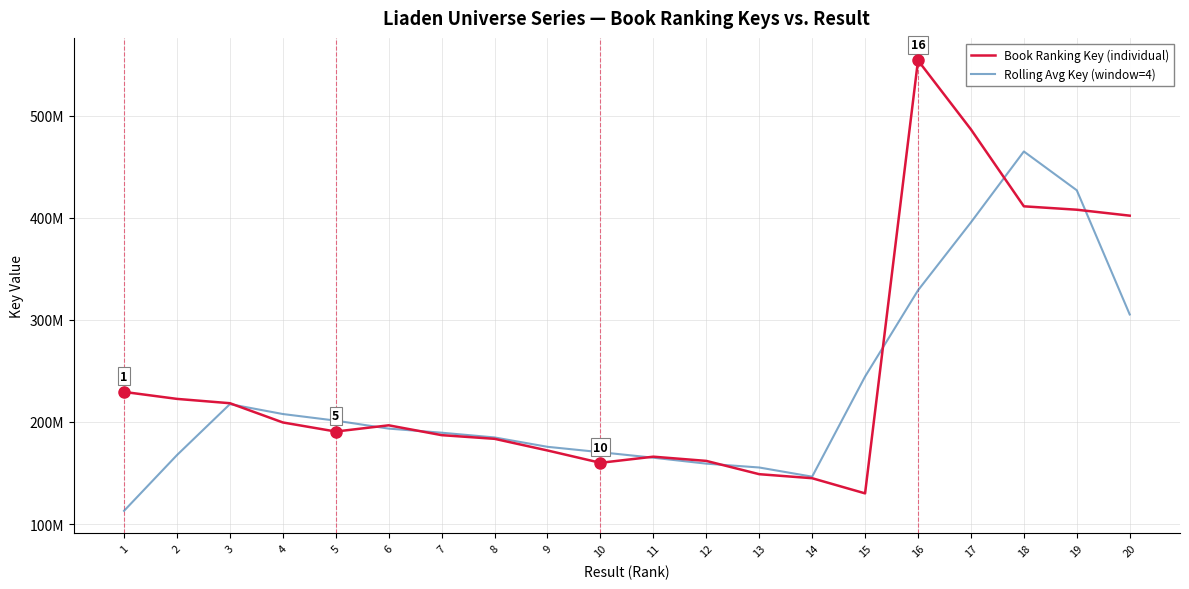

Reading right to left, list all the values displayed in this chart.

Book Ranking Key (individual): 20=402064694.0	19=407884575.0	18=411215627.0	17=486524753.0	16=554098745.0	15=130104659.0	14=144950395.0	13=148894184.0	12=161905092.0	11=166031474.0	10=160037061.0	9=172112793.0	8=183522554.0	7=187121272.0	6=196753606.0	5=190656356.0	4=199548181.0	3=218390701.0	2=222629334.0	1=229457919.0
Rolling Avg Key (window=4): 20=305291224.0	19=426922412.2	18=464930925.0	17=395485946.0	16=328919638.0	15=244511995.8	14=146463582.5	13=155445286.2	12=159216952.8	11=165021605.0	10=170425970.5	9=175698420.0	8=184877556.2	7=189513447.0	6=193519853.8	5=201337211.0	4=207806143.0	3=217506533.8	2=167619488.5	1=113021813.2